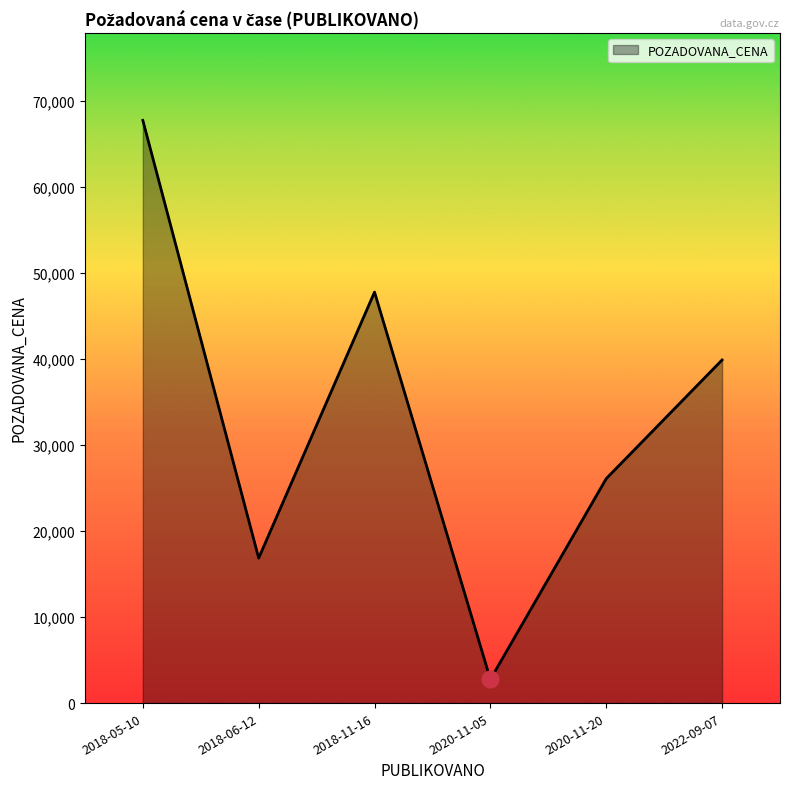

How many values are between 16860 and 47790?

4